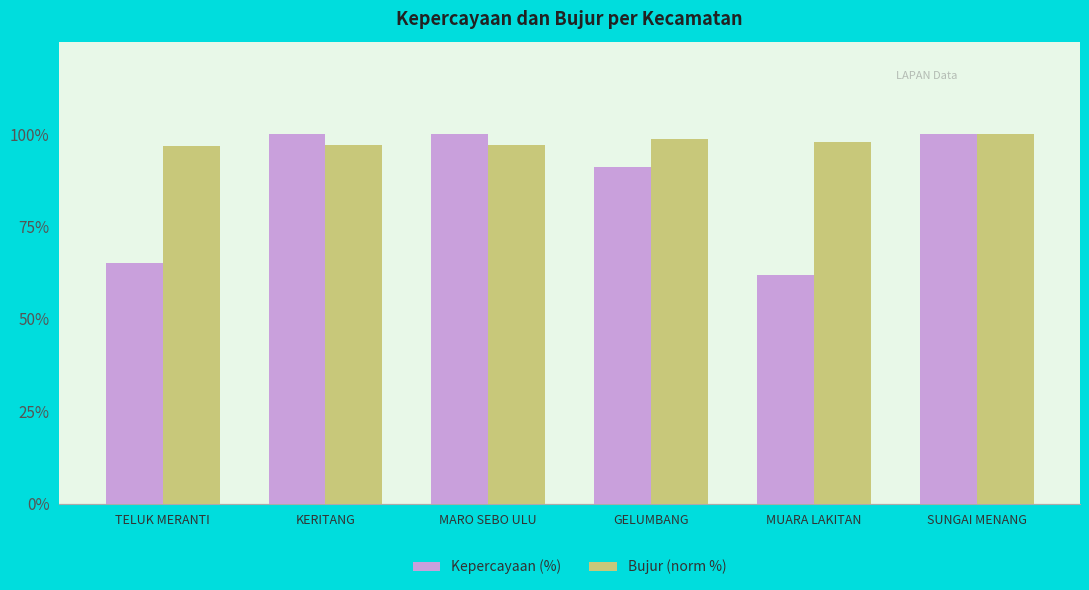

Where is Kepercayaan (%) nearest to the value 81?

GELUMBANG